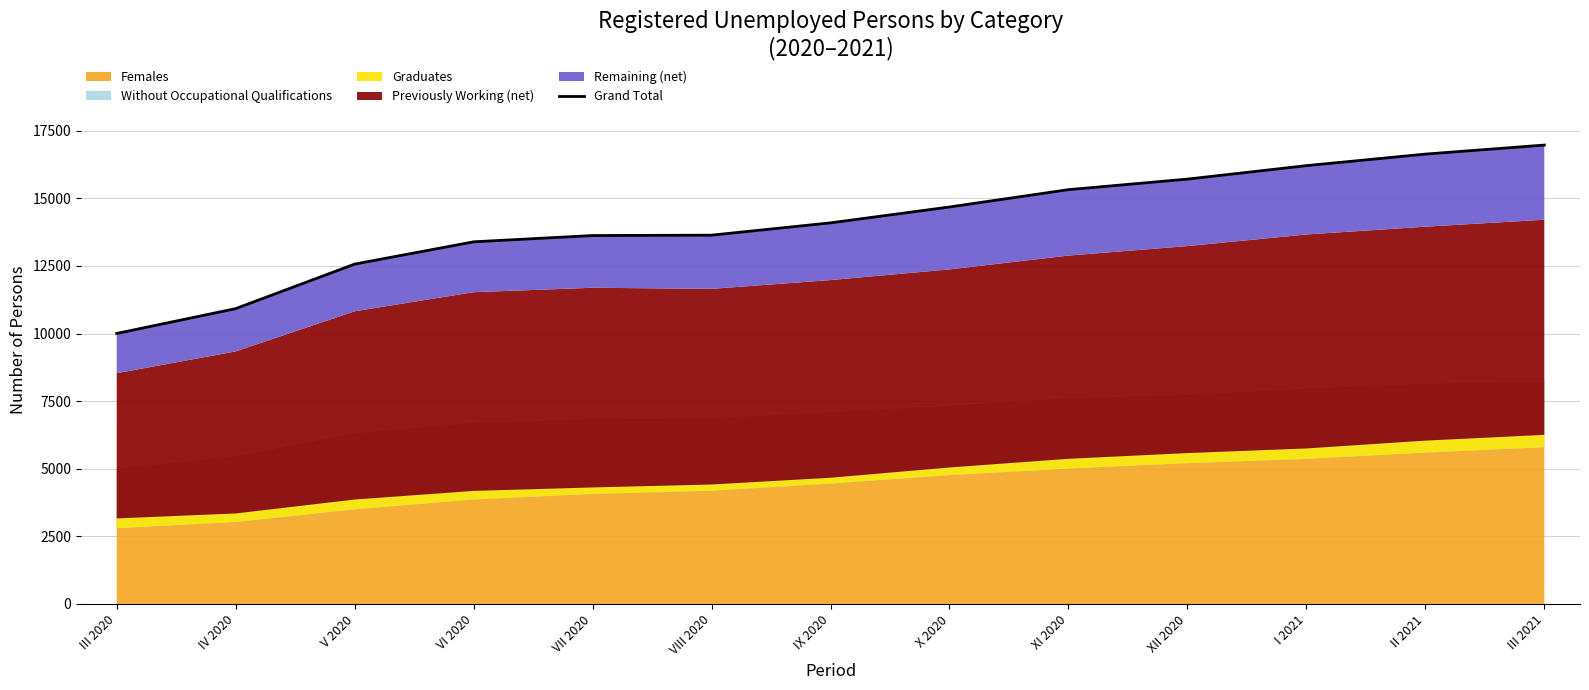

List the labels in order of value, smallest first.

III 2020, IV 2020, V 2020, VI 2020, VII 2020, VIII 2020, IX 2020, X 2020, XI 2020, XII 2020, I 2021, II 2021, III 2021